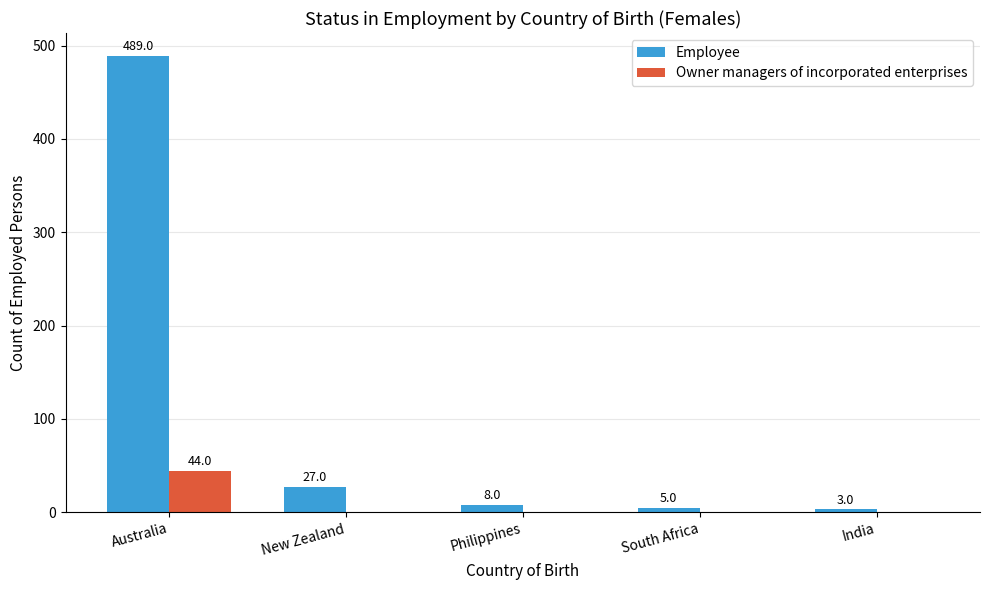

The value of Owner managers of incorporated enterprises at India is -20. True or false?

False